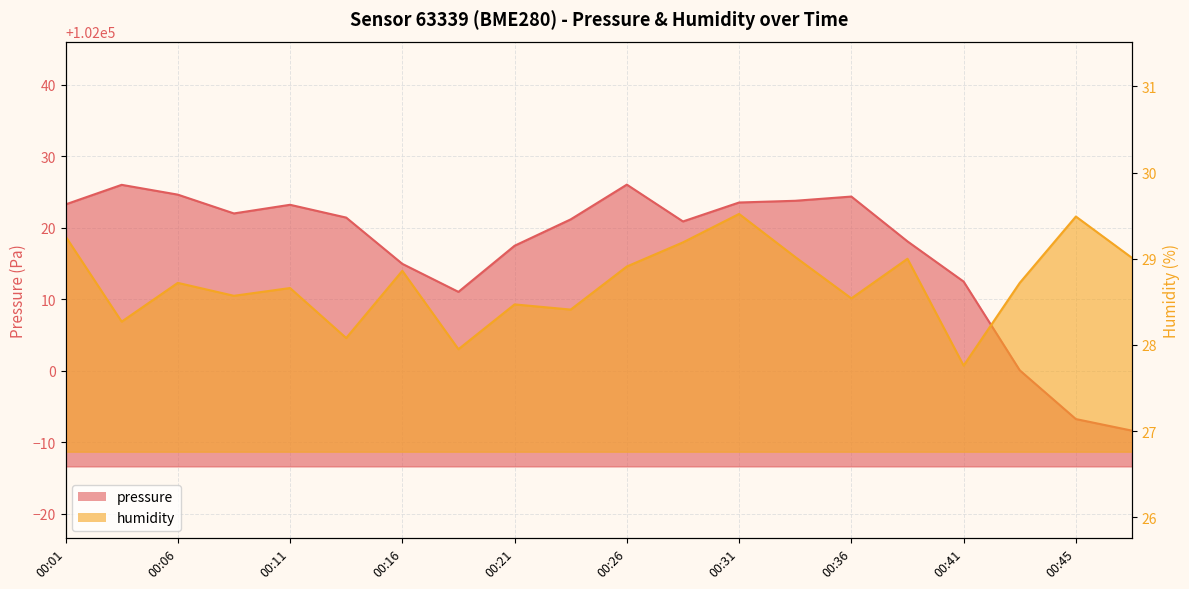

Reading right to left, what are all the values shown in this chart?

pressure: 00:48=101991.6	00:45=101993.2	00:43=102000.1	00:41=102012.5	00:38=102018.1	00:36=102024.4	00:33=102023.8	00:31=102023.5	00:28=102020.9	00:26=102026.0	00:23=102021.2	00:21=102017.5	00:19=102011.0	00:16=102014.9	00:14=102021.4	00:11=102023.2	00:09=102022.0	00:06=102024.6	00:04=102026.0	00:01=102023.3
humidity: 00:48=29.0	00:45=29.5	00:43=28.7	00:41=27.8	00:38=29.0	00:36=28.5	00:33=29.0	00:31=29.5	00:28=29.2	00:26=28.9	00:23=28.4	00:21=28.5	00:19=27.9	00:16=28.9	00:14=28.1	00:11=28.7	00:09=28.6	00:06=28.7	00:04=28.3	00:01=29.3